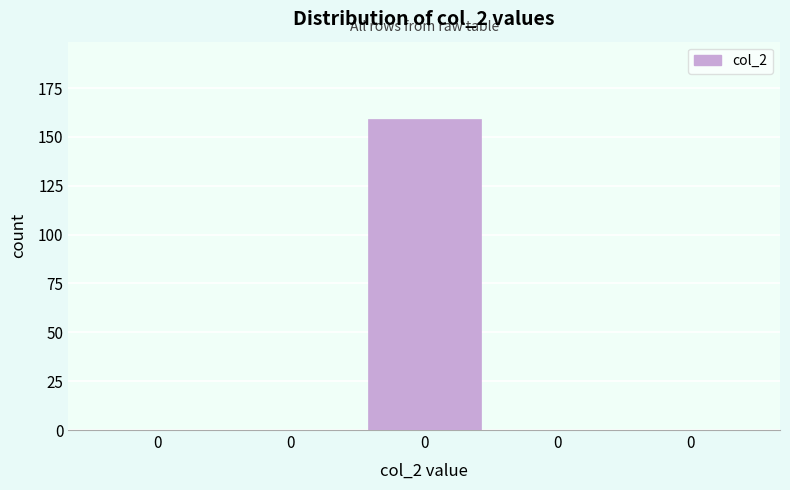

Are the bars horizontal?

No